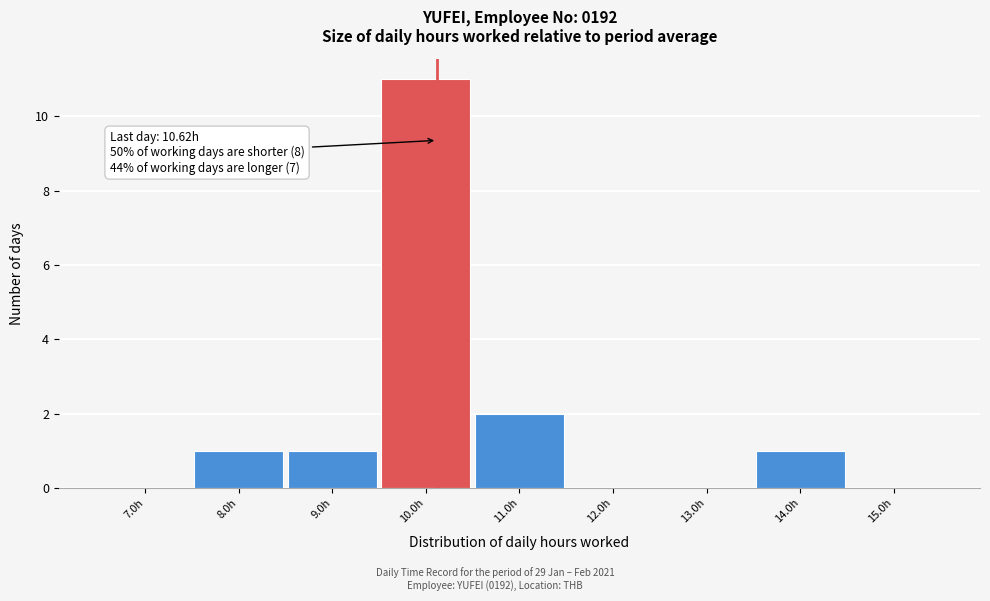

Reading left to right, extract all data points from this chart.

7.0h=0	8.0h=1	9.0h=1	10.0h=11	11.0h=2	12.0h=0	13.0h=0	14.0h=1	15.0h=0